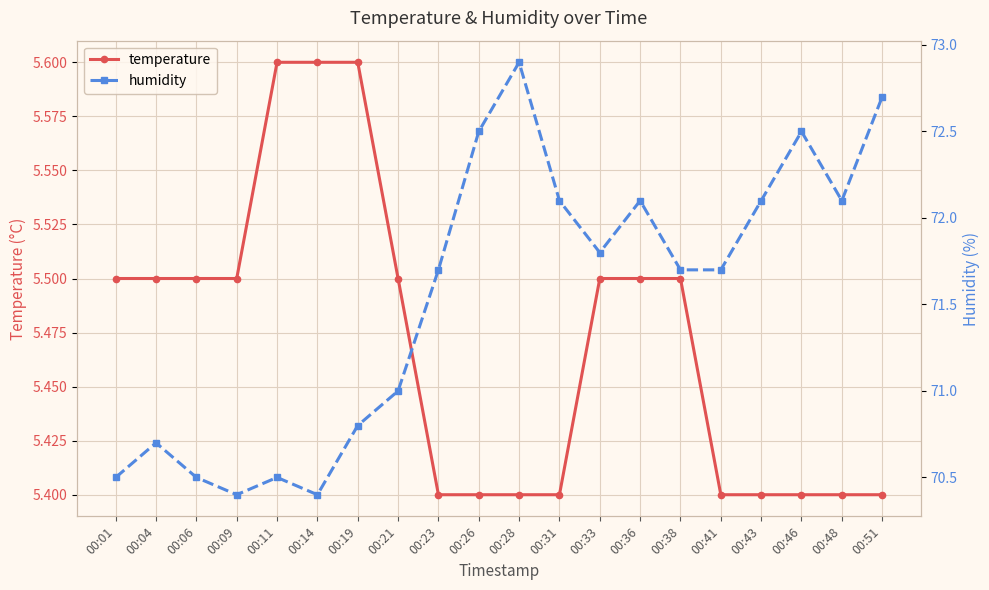

The value of temperature at 00:46 is 3.6. True or false?

False